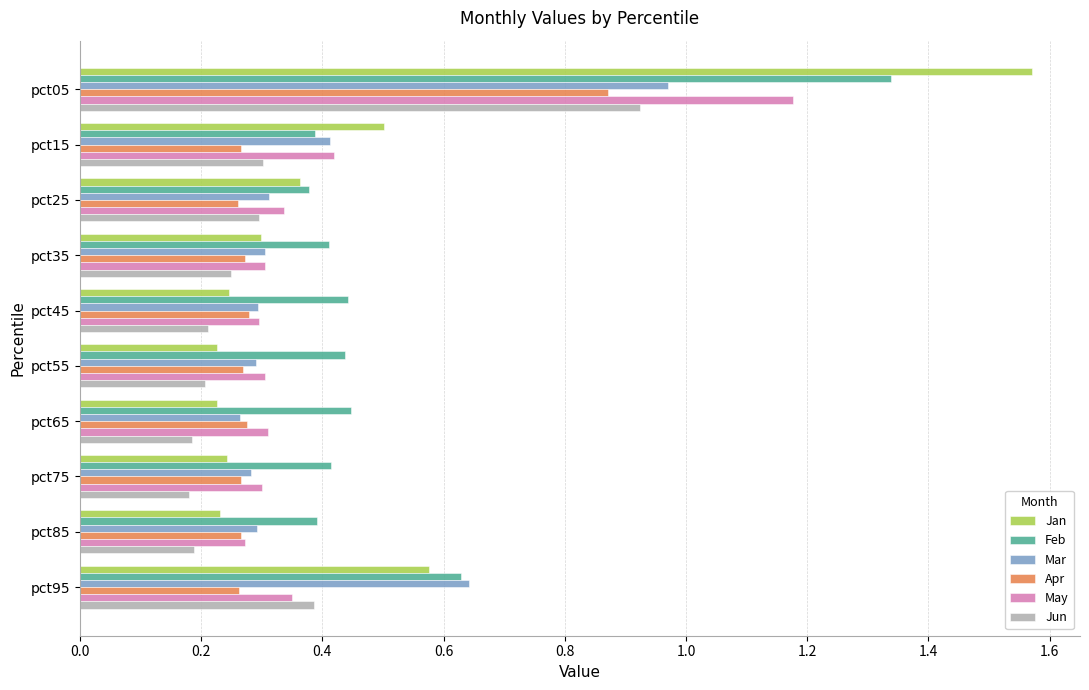

Which series has the largest range (max minus min)?

Jan